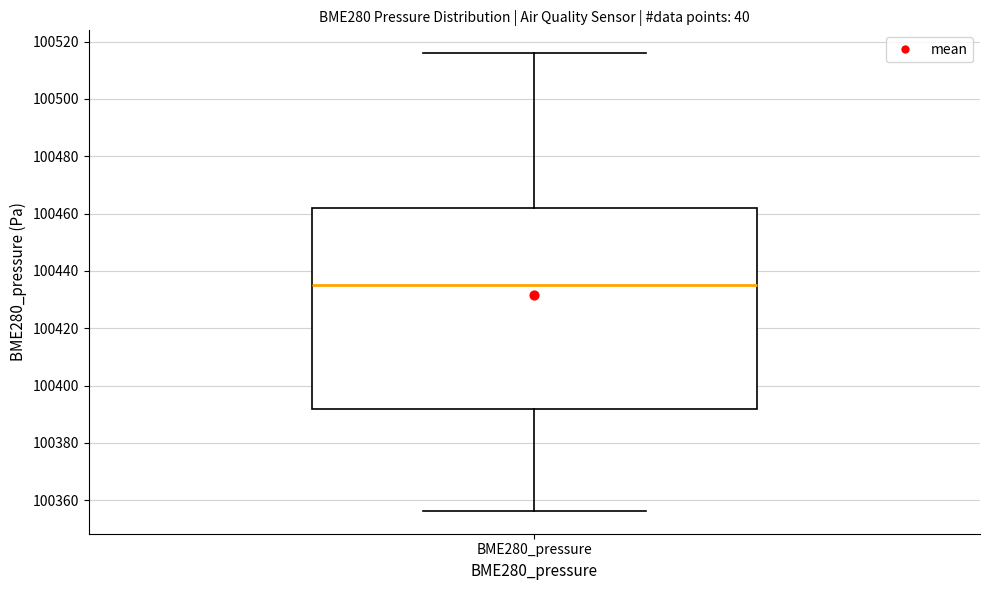

Where does the upper whisker of the box for BME280_pressure end on the y-axis? The values are not printed on the chart, so give them approximately, as read against the axis.

100516